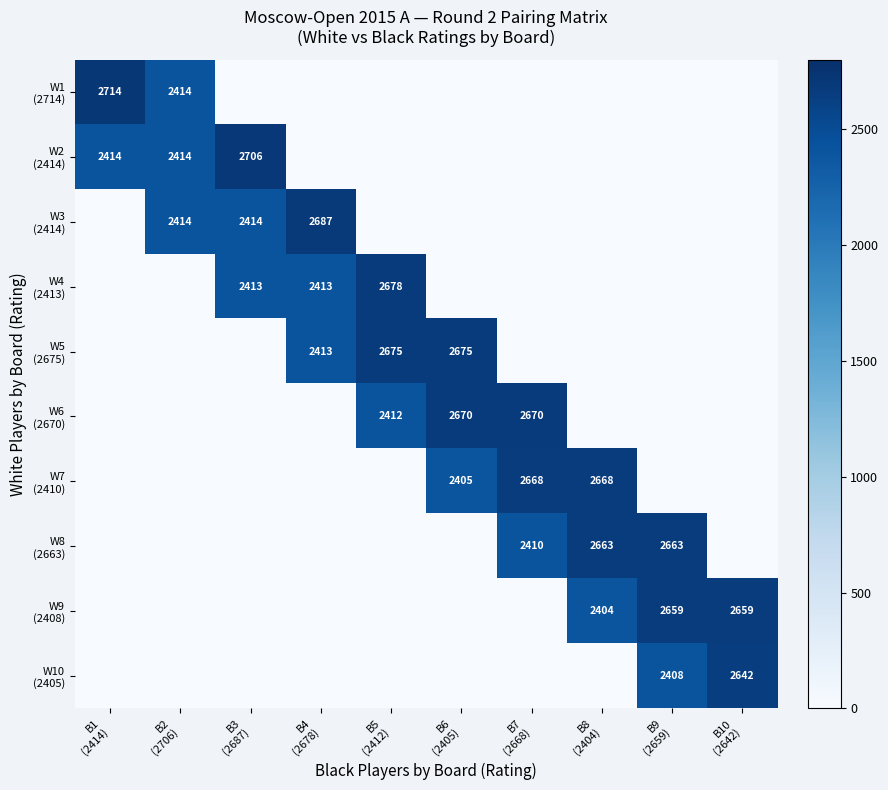

Is it true that W4 (2413) equals 0 at B1 (2414)?

True